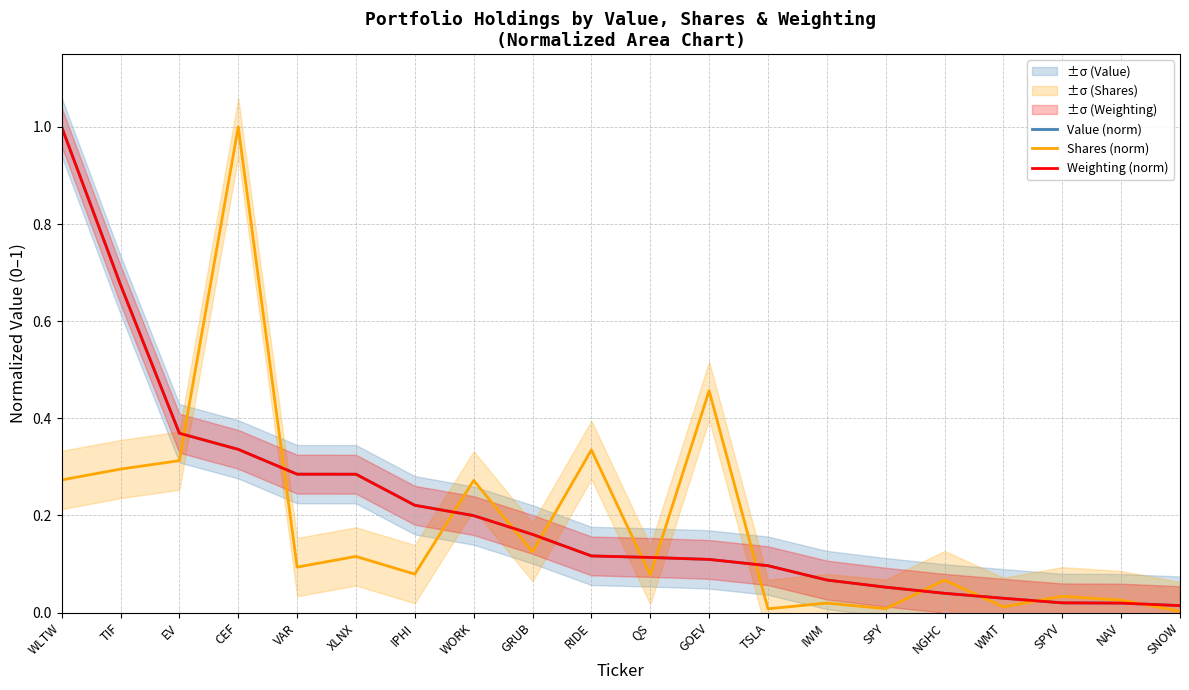

At which category is the sum across all series the highest?

WLTW